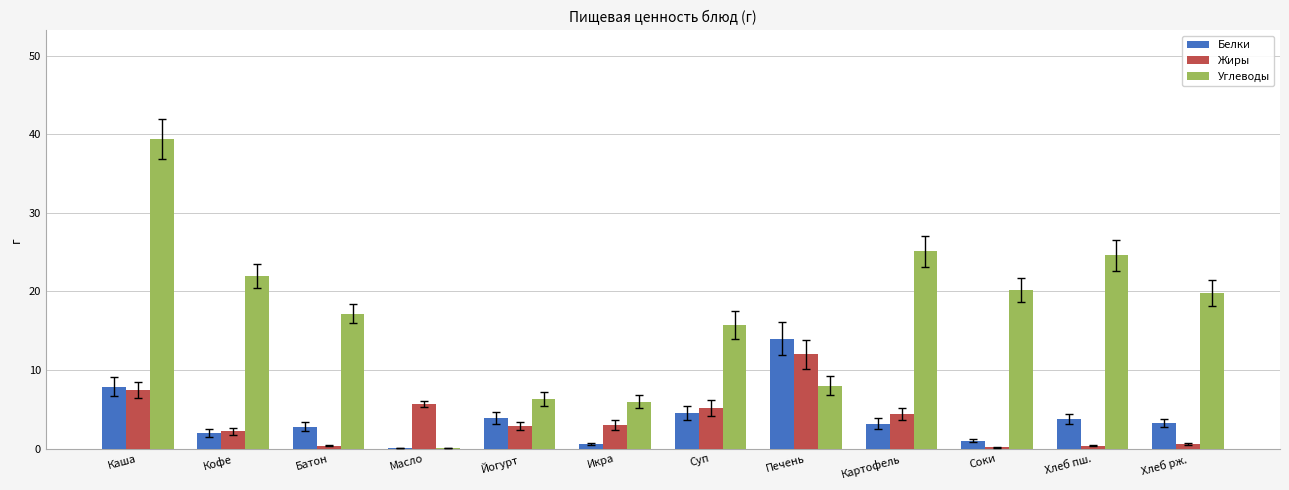

Are the bars horizontal?

No